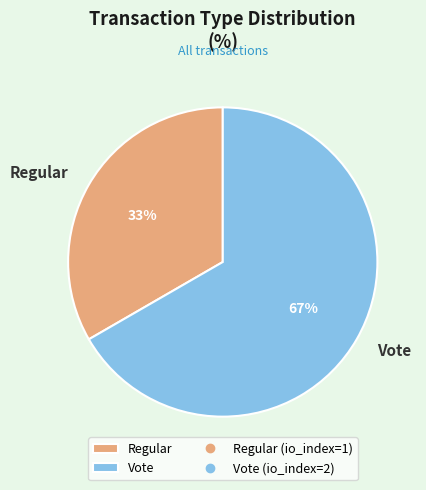

What is the largest slice in the pie chart?

Vote